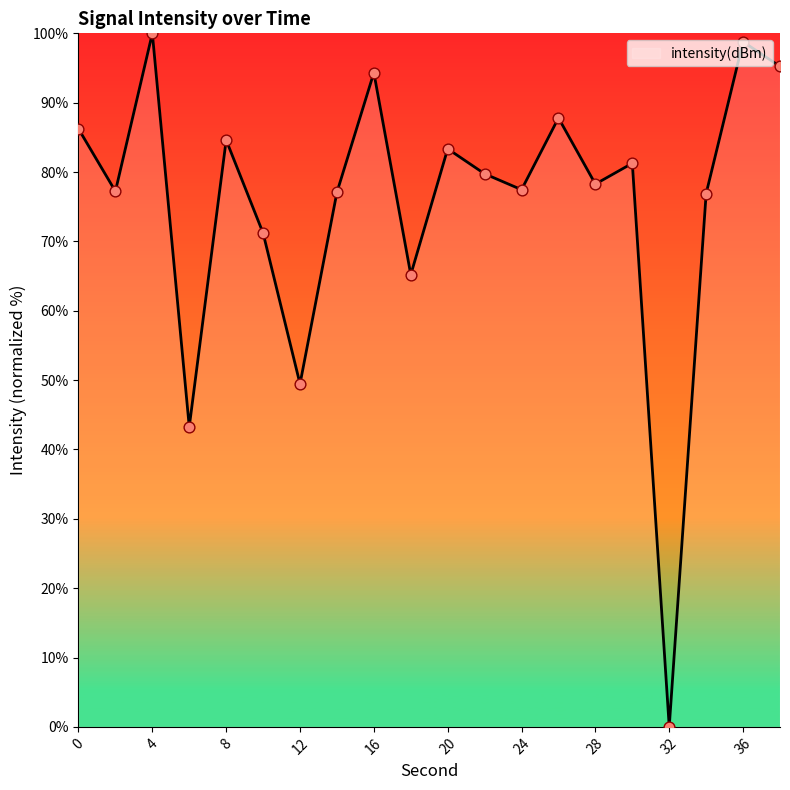

What is the difference between the maximum and minimum values?

100.0